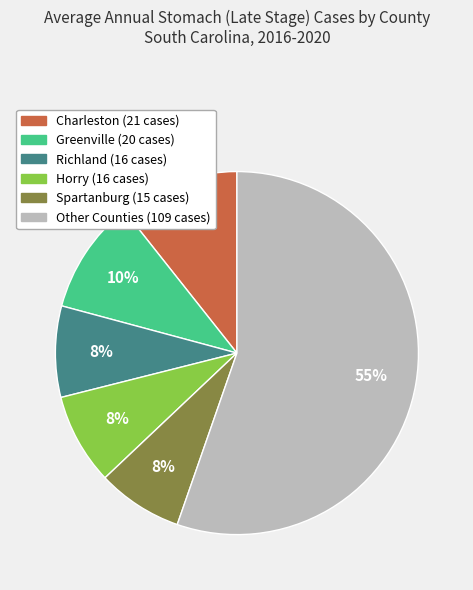

Is there any slice that represents more than half of the pie?

Yes